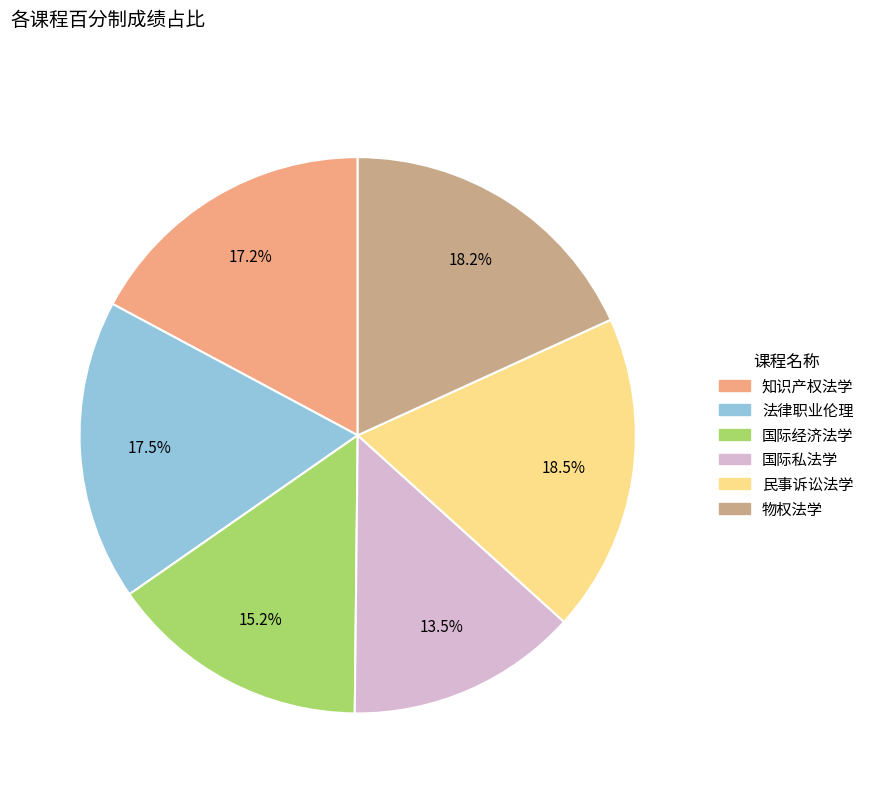

Does 民事诉讼法学 account for over 50% of the chart?

No